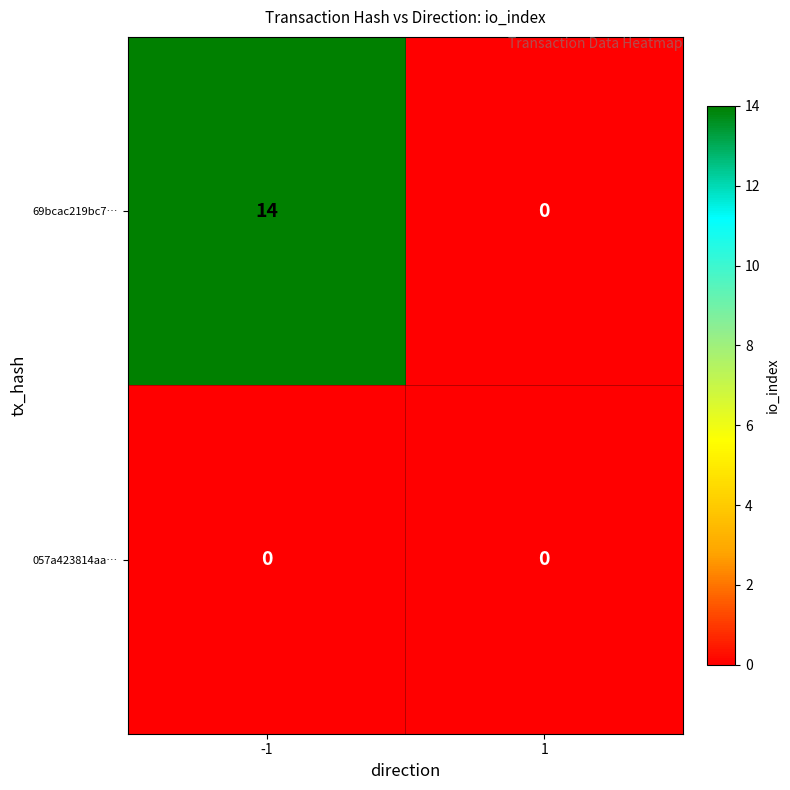

Which series has the widest spread of values?

69bcac219bc7…